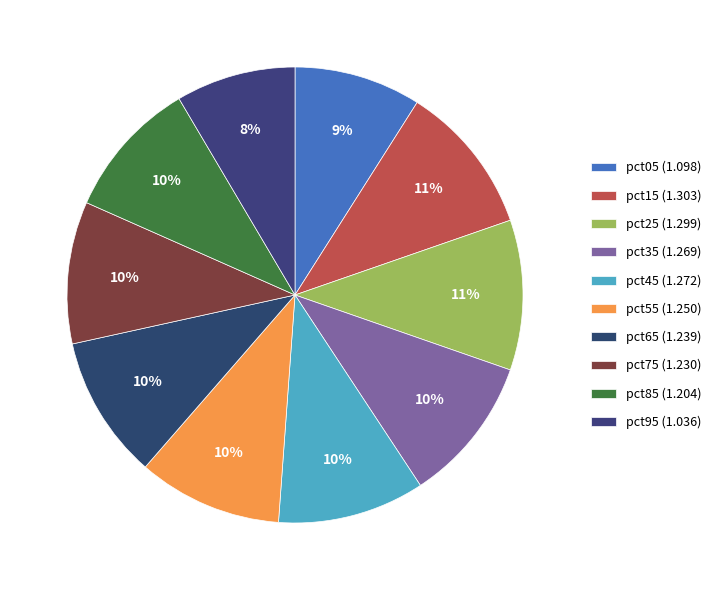

To the nearest percent, what portion does pct85 represent?

10%